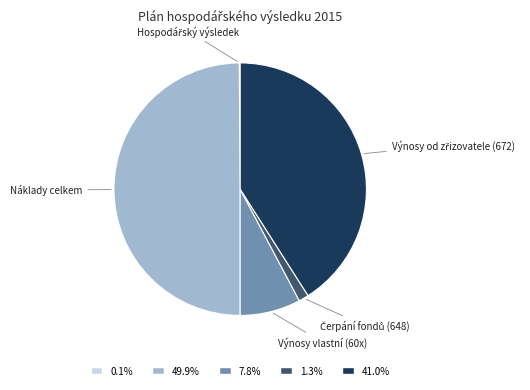

Which slice is the largest?

Náklady celkem